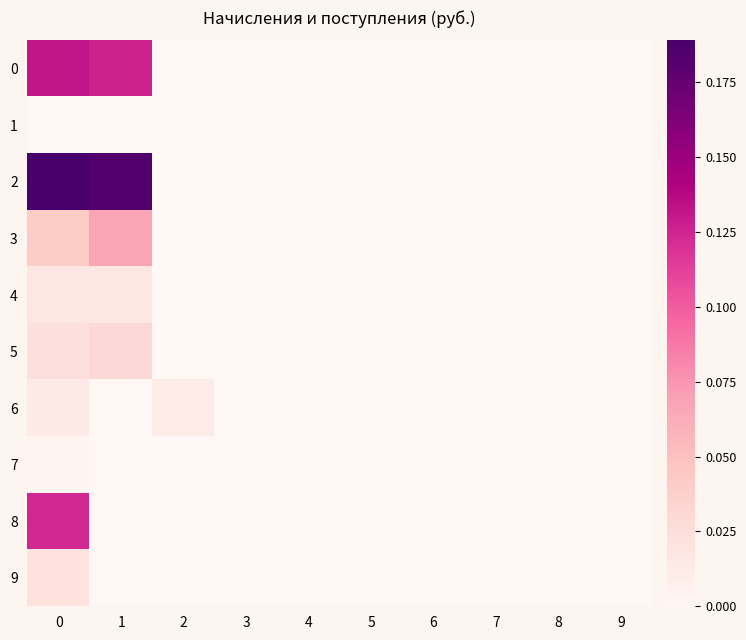

What is the maximum value shown in the chart?

0.2